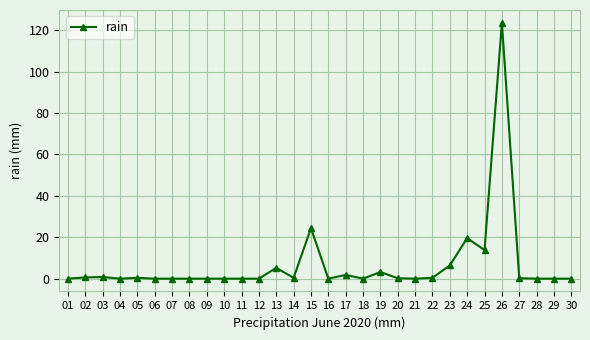

The chart shows a value of 19.6 at 24. True or false?

True